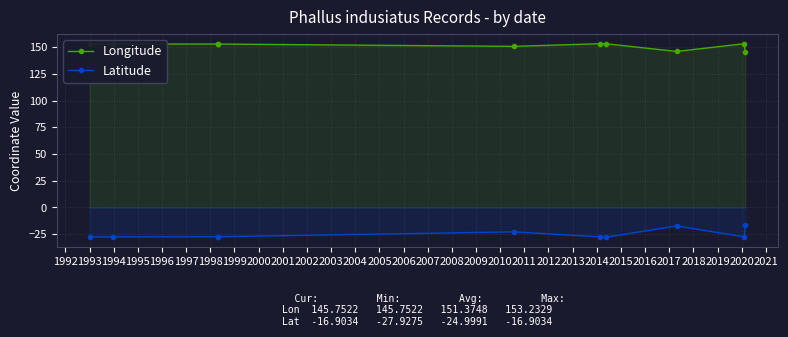

Reading left to right, list all the values displayed in this chart.

Longitude: 152.9	152.9	152.9	152.9	150.7	153.2	153.2	146.0	153.2	145.8
Latitude: -27.6	-27.6	-27.4	-27.4	-22.8	-27.5	-27.9	-17.3	-27.5	-16.9